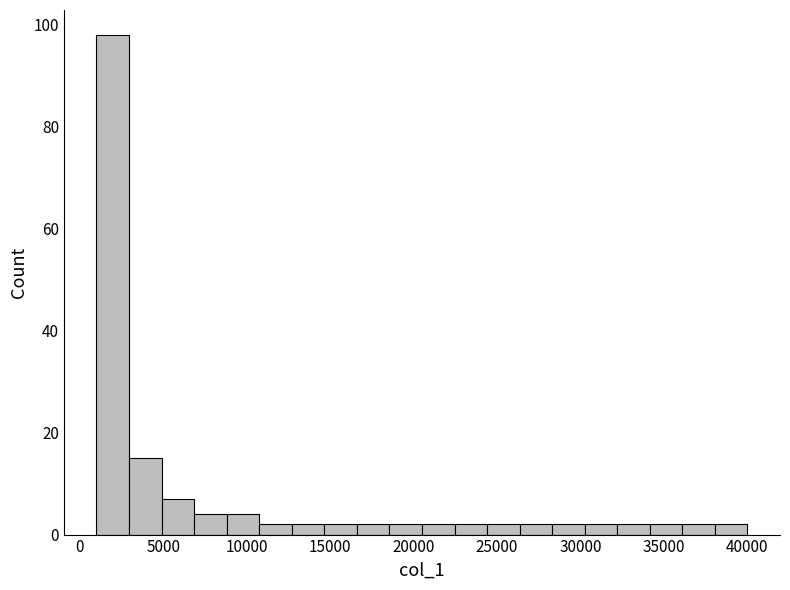

Around what value on the x-axis is the tallest bar? Give the approximate position of its centre, as read against the axis.

2000